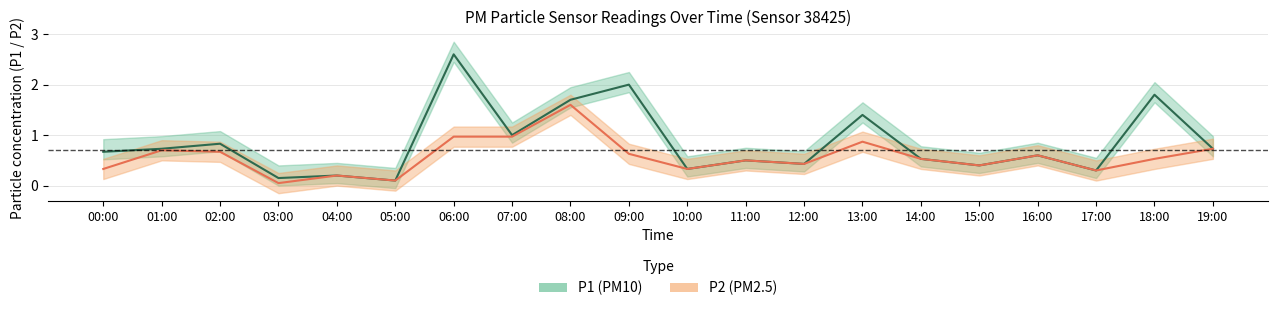

At which category is the sum across all series the highest?

06:00